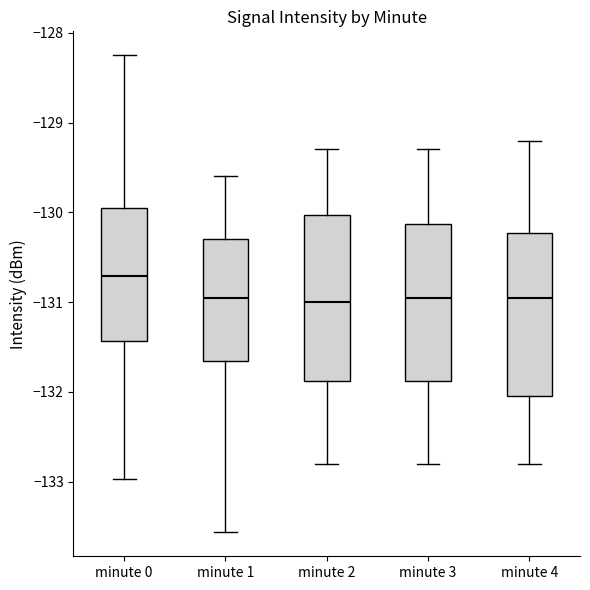

Reading left to right, read every box against the y-axis: the position of its median line, the range the box covers, and the ends of its whiskers. The values are not printed on the chart, so give them approximately, as read against the axis.

minute 0: median -130.7, box -131.4 to -129.9, whiskers -133.0 to -128.2
minute 1: median -130.9, box -131.6 to -130.3, whiskers -133.6 to -129.6
minute 2: median -131.0, box -131.9 to -130.0, whiskers -132.8 to -129.3
minute 3: median -130.9, box -131.9 to -130.1, whiskers -132.8 to -129.3
minute 4: median -130.9, box -132.0 to -130.2, whiskers -132.8 to -129.2